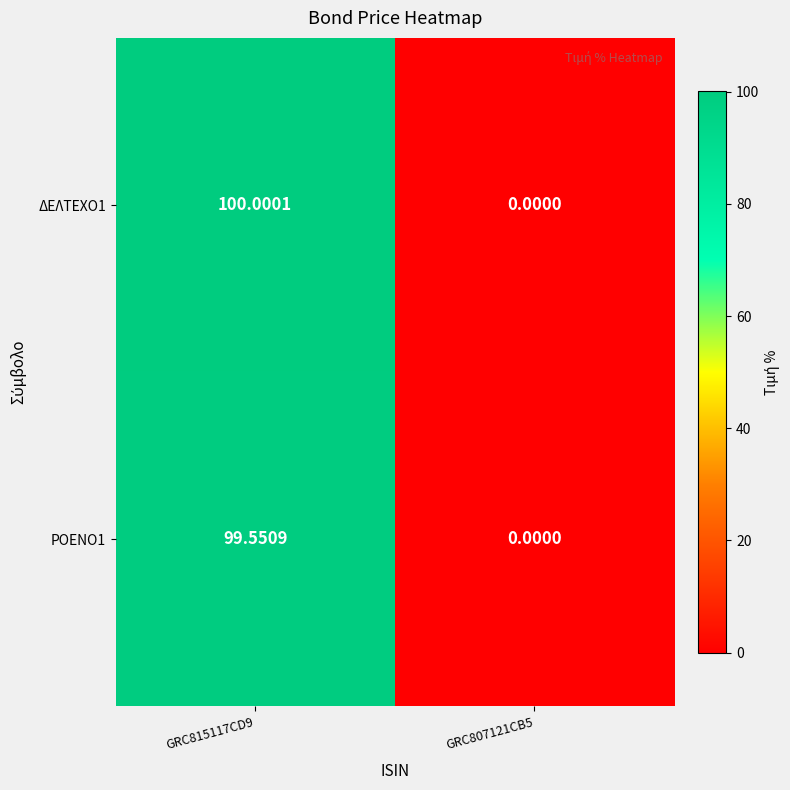

Is the value of ΡΟΕΝΟ1 at GRC815117CD9 greater than the value of ΔΕΛΤΕΧΟ1 at GRC807121CB5?

Yes